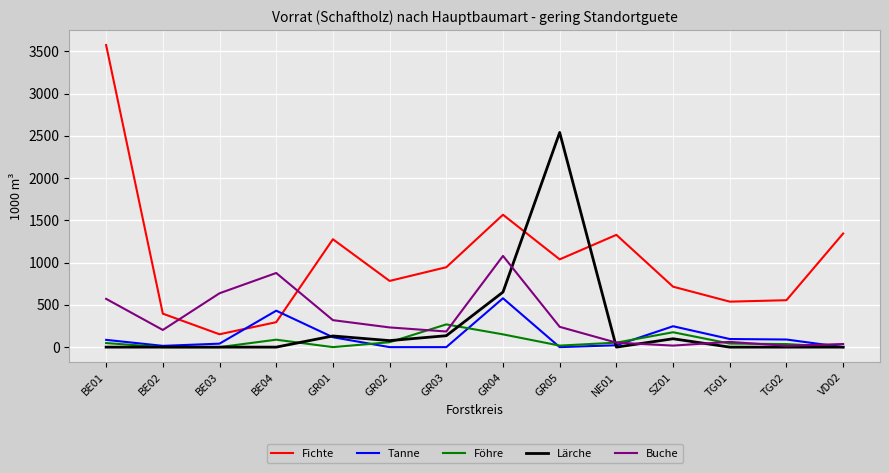

True or false: Föhre has a value of 310 at SZ01.

False